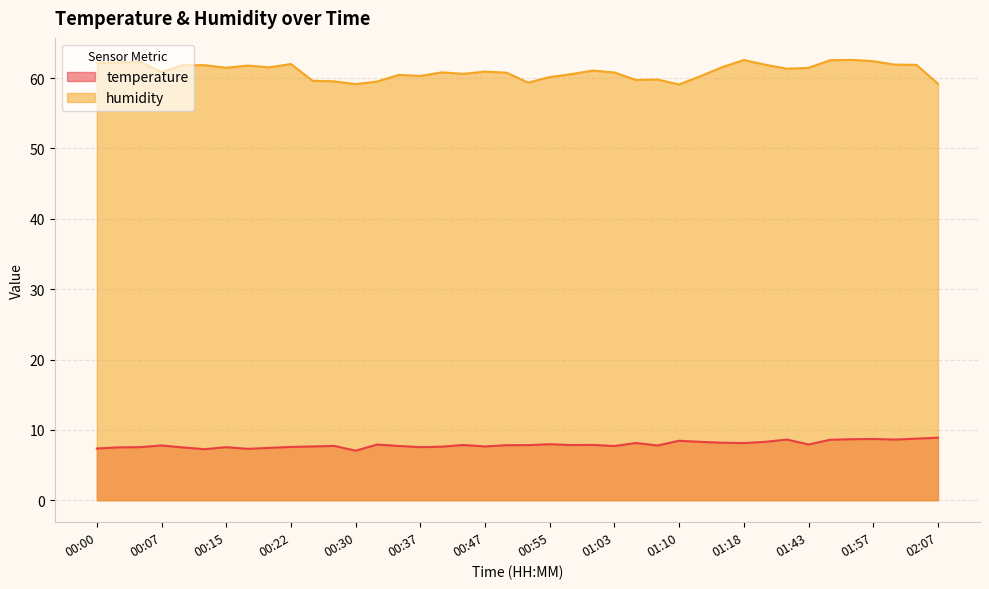

Reading right to left, transcribe all the data shown in this chart.

temperature: 8.9	8.8	8.6	8.7	8.7	8.6	7.9	8.6	8.3	8.1	8.2	8.3	8.4	7.8	8.1	7.7	7.9	7.8	8.0	7.8	7.8	7.6	7.8	7.6	7.5	7.7	7.9	7.0	7.7	7.6	7.6	7.4	7.3	7.5	7.2	7.5	7.8	7.5	7.5	7.3
humidity: 59.2	61.9	61.9	62.4	62.6	62.5	61.5	61.3	61.9	62.6	61.6	60.3	59.1	59.8	59.7	60.8	61.1	60.6	60.1	59.4	60.8	60.9	60.6	60.8	60.3	60.5	59.5	59.1	59.5	59.6	62.0	61.5	61.8	61.5	61.8	61.9	60.9	62.3	62.2	62.1